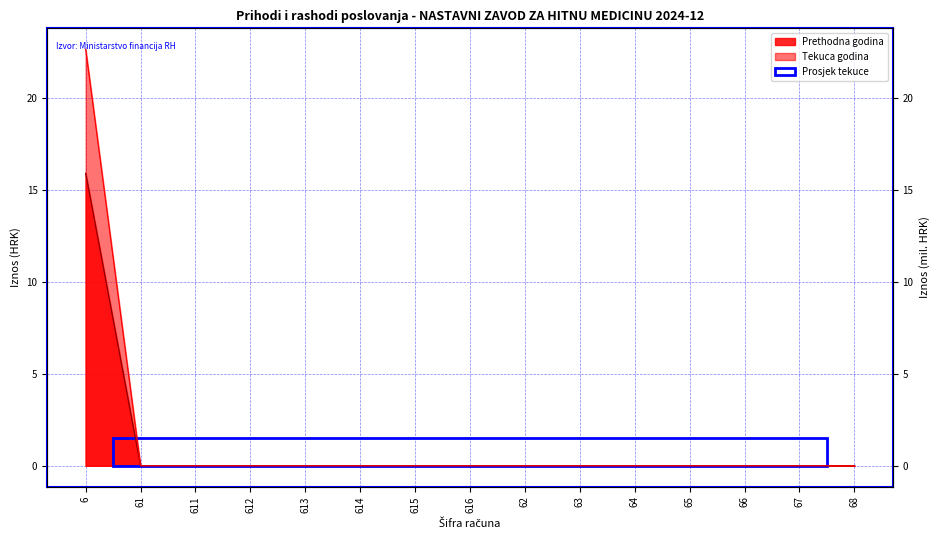

The value of Ostvareno u izvještajnom razdoblju tekuce godine at 64 is 0.0. True or false?

True